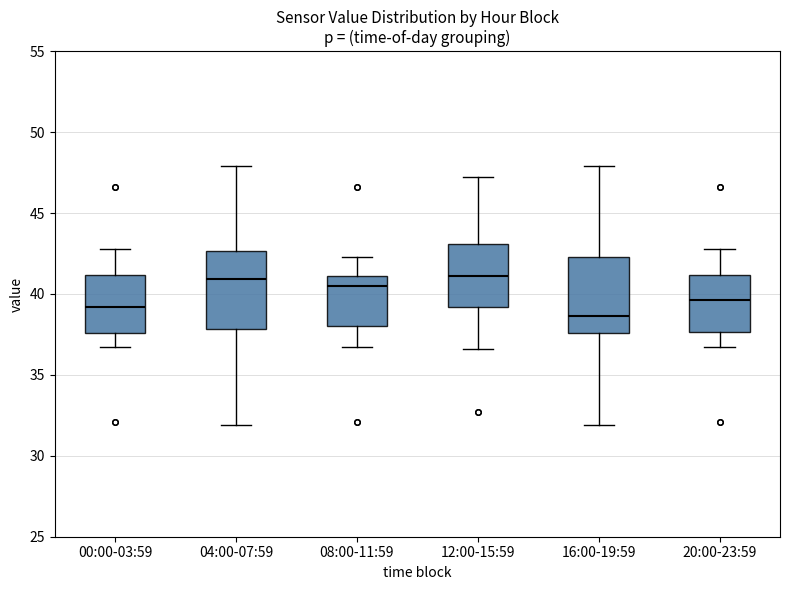

Where does the upper whisker of the box for 16:00-19:59 end on the y-axis? The values are not printed on the chart, so give them approximately, as read against the axis.

48.0